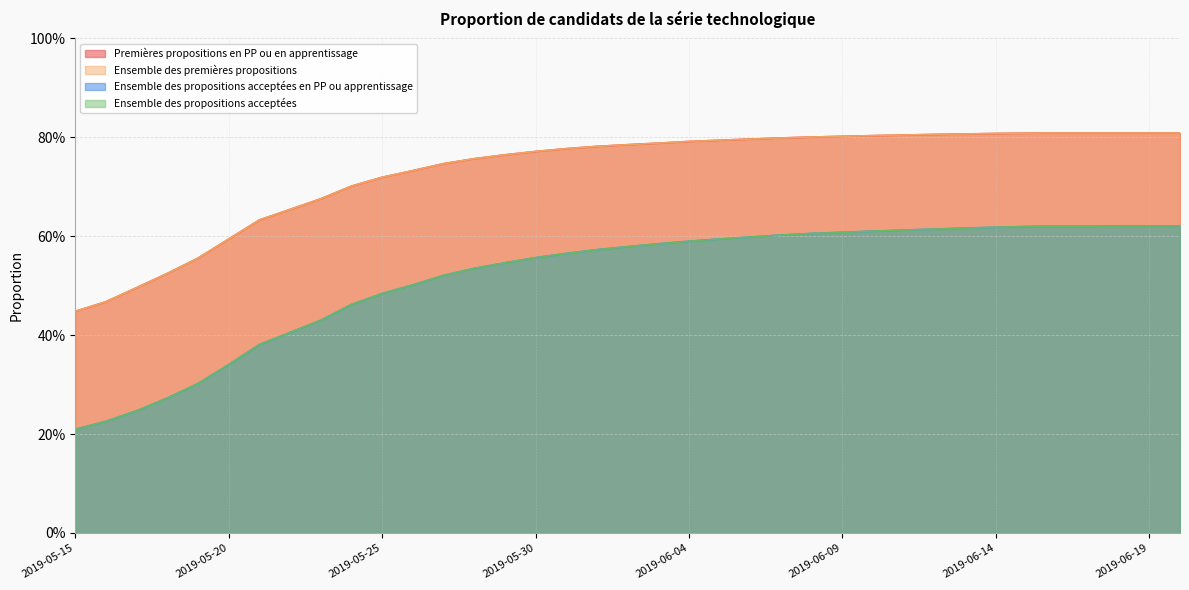

Does the chart display data point markers on the line(s)?

No